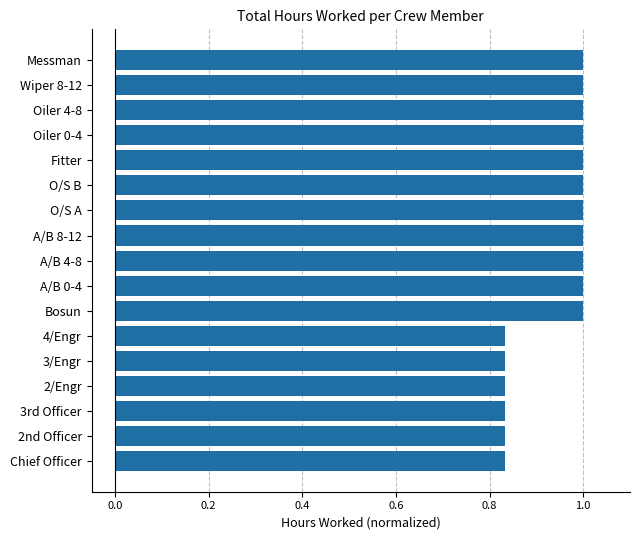

What is the average value?

0.9